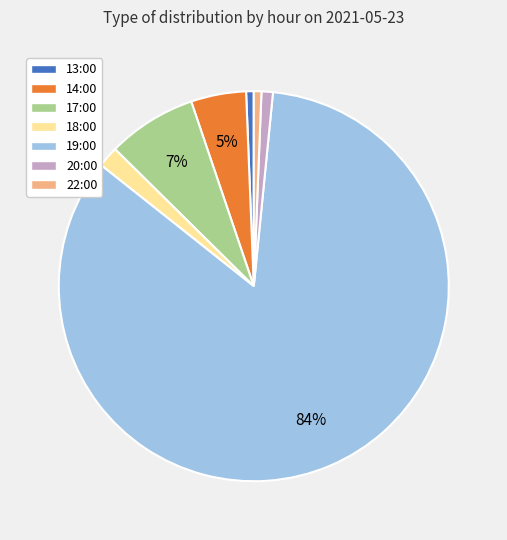

To the nearest percent, what is the average slice percentage?

14%